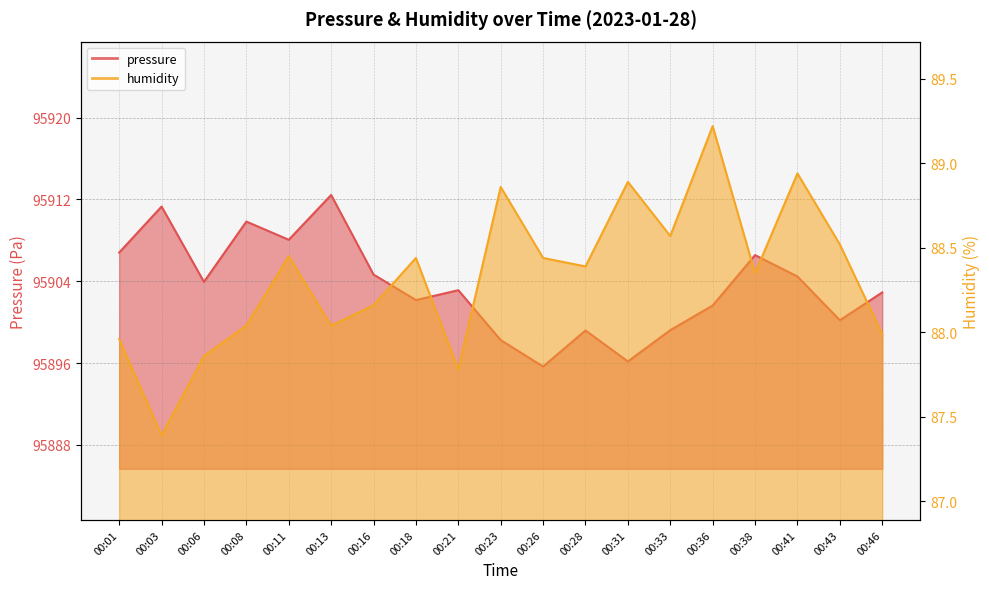

Reading right to left, transcribe all the data shown in this chart.

pressure: 00:46=95902.9	00:43=95900.2	00:41=95904.5	00:38=95906.6	00:36=95901.6	00:33=95899.2	00:31=95896.2	00:28=95899.2	00:26=95895.7	00:23=95898.2	00:21=95903.1	00:18=95902.2	00:16=95904.7	00:13=95912.4	00:11=95908.1	00:08=95909.8	00:06=95903.9	00:03=95911.3	00:01=95906.8
humidity: 00:46=88.0	00:43=88.5	00:41=88.9	00:38=88.3	00:36=89.2	00:33=88.6	00:31=88.9	00:28=88.4	00:26=88.4	00:23=88.9	00:21=87.8	00:18=88.4	00:16=88.2	00:13=88.0	00:11=88.5	00:08=88.0	00:06=87.9	00:03=87.4	00:01=88.0